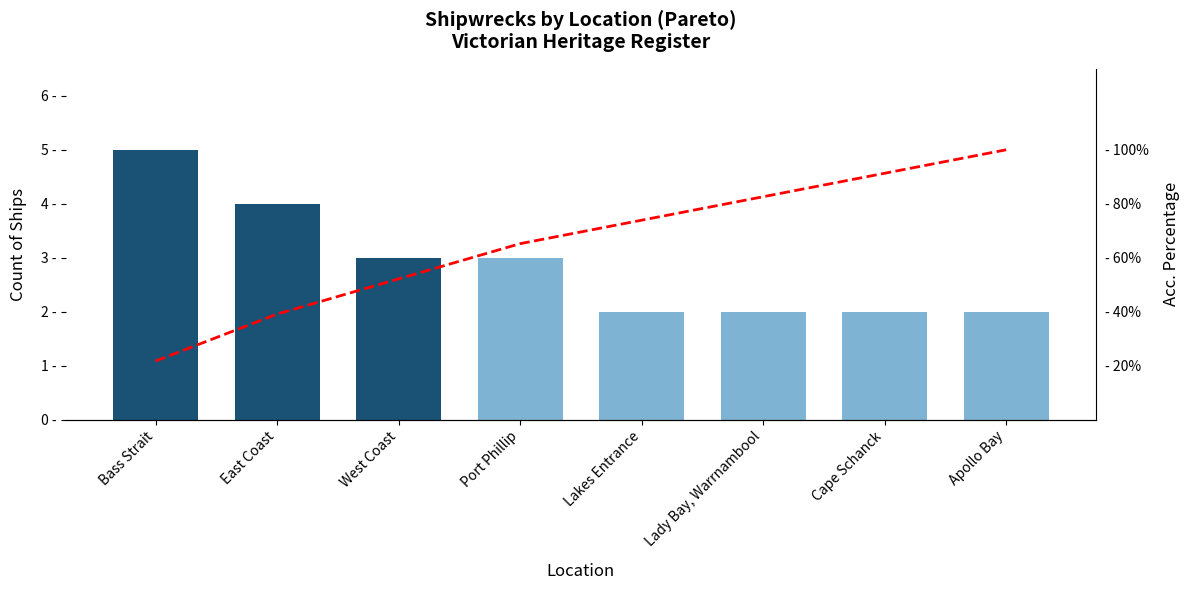

What is the difference between the second highest and minimum values in the Cumulative % series?

69.6